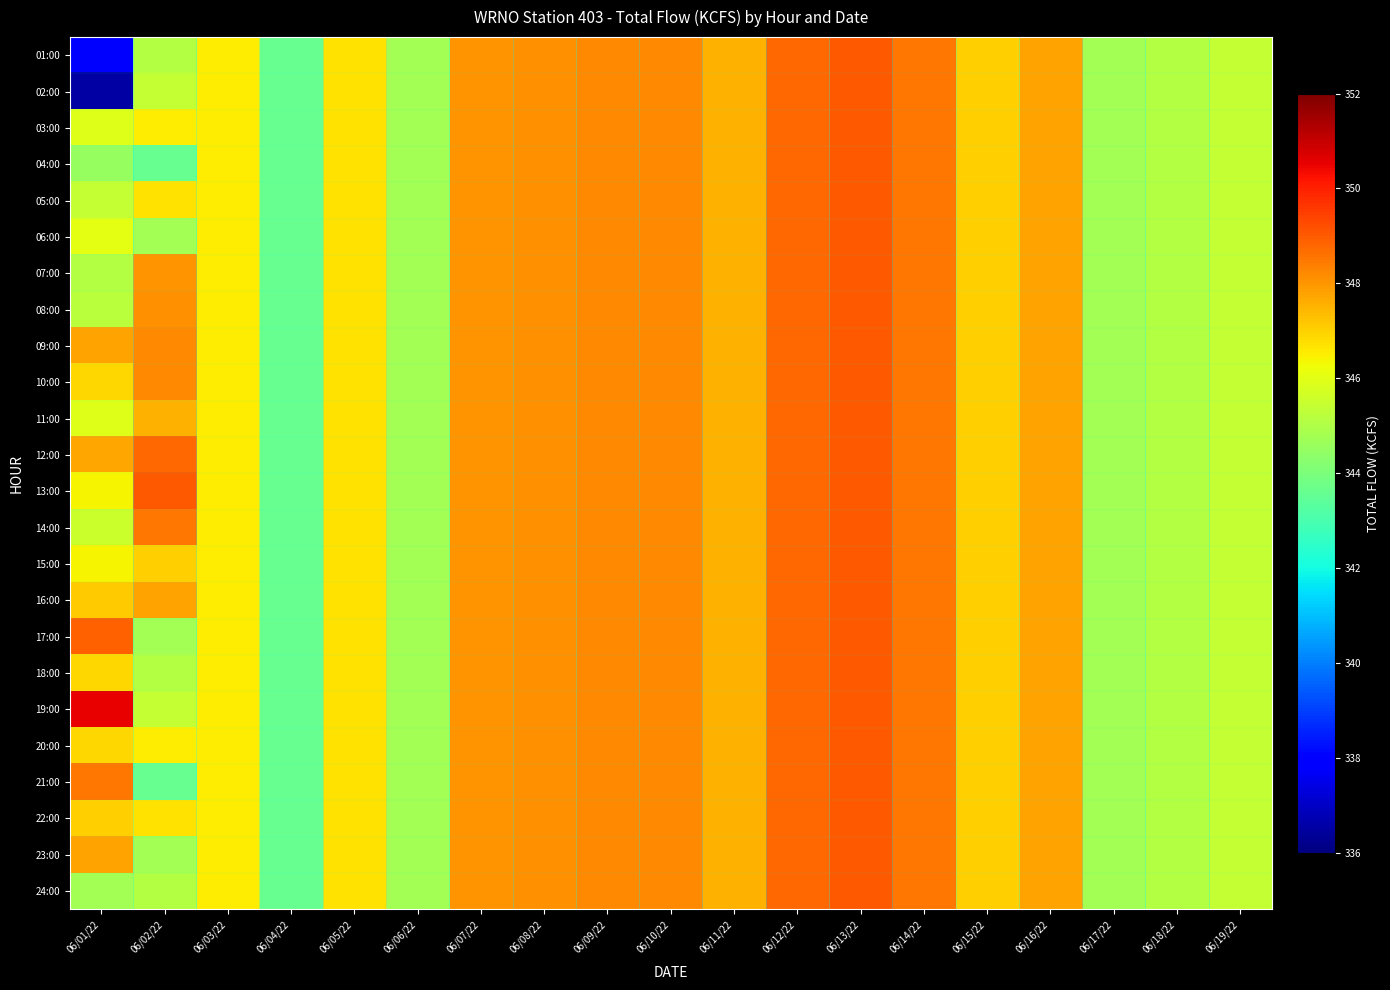

Reading left to right, what are all the values shown in this chart?

01:00: 06/01/22=338.0	06/02/22=345.1	06/03/22=346.5	06/04/22=343.6	06/05/22=346.7	06/06/22=344.8	06/07/22=348.0	06/08/22=348.1	06/09/22=348.2	06/10/22=348.2	06/11/22=347.5	06/12/22=348.8	06/13/22=349.0	06/14/22=348.5	06/15/22=347.0	06/16/22=347.8	06/17/22=344.8	06/18/22=345.1	06/19/22=345.4
02:00: 06/01/22=336.5	06/02/22=345.4	06/03/22=346.5	06/04/22=343.6	06/05/22=346.7	06/06/22=344.8	06/07/22=348.0	06/08/22=348.1	06/09/22=348.2	06/10/22=348.2	06/11/22=347.5	06/12/22=348.8	06/13/22=349.0	06/14/22=348.5	06/15/22=347.0	06/16/22=347.8	06/17/22=344.8	06/18/22=345.1	06/19/22=345.4
03:00: 06/01/22=345.9	06/02/22=346.5	06/03/22=346.5	06/04/22=343.6	06/05/22=346.7	06/06/22=344.8	06/07/22=348.0	06/08/22=348.1	06/09/22=348.2	06/10/22=348.2	06/11/22=347.5	06/12/22=348.8	06/13/22=349.0	06/14/22=348.5	06/15/22=347.0	06/16/22=347.8	06/17/22=344.8	06/18/22=345.1	06/19/22=345.4
04:00: 06/01/22=344.5	06/02/22=343.6	06/03/22=346.5	06/04/22=343.6	06/05/22=346.7	06/06/22=344.8	06/07/22=348.0	06/08/22=348.1	06/09/22=348.2	06/10/22=348.2	06/11/22=347.5	06/12/22=348.8	06/13/22=349.0	06/14/22=348.5	06/15/22=347.0	06/16/22=347.8	06/17/22=344.8	06/18/22=345.1	06/19/22=345.4
05:00: 06/01/22=345.4	06/02/22=346.7	06/03/22=346.5	06/04/22=343.6	06/05/22=346.7	06/06/22=344.8	06/07/22=348.0	06/08/22=348.1	06/09/22=348.2	06/10/22=348.2	06/11/22=347.5	06/12/22=348.8	06/13/22=349.0	06/14/22=348.5	06/15/22=347.0	06/16/22=347.8	06/17/22=344.8	06/18/22=345.1	06/19/22=345.4
06:00: 06/01/22=346.0	06/02/22=344.8	06/03/22=346.5	06/04/22=343.6	06/05/22=346.7	06/06/22=344.8	06/07/22=348.0	06/08/22=348.1	06/09/22=348.2	06/10/22=348.2	06/11/22=347.5	06/12/22=348.8	06/13/22=349.0	06/14/22=348.5	06/15/22=347.0	06/16/22=347.8	06/17/22=344.8	06/18/22=345.1	06/19/22=345.4
07:00: 06/01/22=345.1	06/02/22=348.0	06/03/22=346.5	06/04/22=343.6	06/05/22=346.7	06/06/22=344.8	06/07/22=348.0	06/08/22=348.1	06/09/22=348.2	06/10/22=348.2	06/11/22=347.5	06/12/22=348.8	06/13/22=349.0	06/14/22=348.5	06/15/22=347.0	06/16/22=347.8	06/17/22=344.8	06/18/22=345.1	06/19/22=345.4
08:00: 06/01/22=345.2	06/02/22=348.1	06/03/22=346.5	06/04/22=343.6	06/05/22=346.7	06/06/22=344.8	06/07/22=348.0	06/08/22=348.1	06/09/22=348.2	06/10/22=348.2	06/11/22=347.5	06/12/22=348.8	06/13/22=349.0	06/14/22=348.5	06/15/22=347.0	06/16/22=347.8	06/17/22=344.8	06/18/22=345.1	06/19/22=345.4
09:00: 06/01/22=347.8	06/02/22=348.2	06/03/22=346.5	06/04/22=343.6	06/05/22=346.7	06/06/22=344.8	06/07/22=348.0	06/08/22=348.1	06/09/22=348.2	06/10/22=348.2	06/11/22=347.5	06/12/22=348.8	06/13/22=349.0	06/14/22=348.5	06/15/22=347.0	06/16/22=347.8	06/17/22=344.8	06/18/22=345.1	06/19/22=345.4
10:00: 06/01/22=346.9	06/02/22=348.2	06/03/22=346.5	06/04/22=343.6	06/05/22=346.7	06/06/22=344.8	06/07/22=348.0	06/08/22=348.1	06/09/22=348.2	06/10/22=348.2	06/11/22=347.5	06/12/22=348.8	06/13/22=349.0	06/14/22=348.5	06/15/22=347.0	06/16/22=347.8	06/17/22=344.8	06/18/22=345.1	06/19/22=345.4
11:00: 06/01/22=345.9	06/02/22=347.5	06/03/22=346.5	06/04/22=343.6	06/05/22=346.7	06/06/22=344.8	06/07/22=348.0	06/08/22=348.1	06/09/22=348.2	06/10/22=348.2	06/11/22=347.5	06/12/22=348.8	06/13/22=349.0	06/14/22=348.5	06/15/22=347.0	06/16/22=347.8	06/17/22=344.8	06/18/22=345.1	06/19/22=345.4
12:00: 06/01/22=347.7	06/02/22=348.8	06/03/22=346.5	06/04/22=343.6	06/05/22=346.7	06/06/22=344.8	06/07/22=348.0	06/08/22=348.1	06/09/22=348.2	06/10/22=348.2	06/11/22=347.5	06/12/22=348.8	06/13/22=349.0	06/14/22=348.5	06/15/22=347.0	06/16/22=347.8	06/17/22=344.8	06/18/22=345.1	06/19/22=345.4
13:00: 06/01/22=346.4	06/02/22=349.0	06/03/22=346.5	06/04/22=343.6	06/05/22=346.7	06/06/22=344.8	06/07/22=348.0	06/08/22=348.1	06/09/22=348.2	06/10/22=348.2	06/11/22=347.5	06/12/22=348.8	06/13/22=349.0	06/14/22=348.5	06/15/22=347.0	06/16/22=347.8	06/17/22=344.8	06/18/22=345.1	06/19/22=345.4
14:00: 06/01/22=345.5	06/02/22=348.5	06/03/22=346.5	06/04/22=343.6	06/05/22=346.7	06/06/22=344.8	06/07/22=348.0	06/08/22=348.1	06/09/22=348.2	06/10/22=348.2	06/11/22=347.5	06/12/22=348.8	06/13/22=349.0	06/14/22=348.5	06/15/22=347.0	06/16/22=347.8	06/17/22=344.8	06/18/22=345.1	06/19/22=345.4
15:00: 06/01/22=346.4	06/02/22=347.0	06/03/22=346.5	06/04/22=343.6	06/05/22=346.7	06/06/22=344.8	06/07/22=348.0	06/08/22=348.1	06/09/22=348.2	06/10/22=348.2	06/11/22=347.5	06/12/22=348.8	06/13/22=349.0	06/14/22=348.5	06/15/22=347.0	06/16/22=347.8	06/17/22=344.8	06/18/22=345.1	06/19/22=345.4
16:00: 06/01/22=347.1	06/02/22=347.8	06/03/22=346.5	06/04/22=343.6	06/05/22=346.7	06/06/22=344.8	06/07/22=348.0	06/08/22=348.1	06/09/22=348.2	06/10/22=348.2	06/11/22=347.5	06/12/22=348.8	06/13/22=349.0	06/14/22=348.5	06/15/22=347.0	06/16/22=347.8	06/17/22=344.8	06/18/22=345.1	06/19/22=345.4
17:00: 06/01/22=348.9	06/02/22=344.8	06/03/22=346.5	06/04/22=343.6	06/05/22=346.7	06/06/22=344.8	06/07/22=348.0	06/08/22=348.1	06/09/22=348.2	06/10/22=348.2	06/11/22=347.5	06/12/22=348.8	06/13/22=349.0	06/14/22=348.5	06/15/22=347.0	06/16/22=347.8	06/17/22=344.8	06/18/22=345.1	06/19/22=345.4
18:00: 06/01/22=346.9	06/02/22=345.1	06/03/22=346.5	06/04/22=343.6	06/05/22=346.7	06/06/22=344.8	06/07/22=348.0	06/08/22=348.1	06/09/22=348.2	06/10/22=348.2	06/11/22=347.5	06/12/22=348.8	06/13/22=349.0	06/14/22=348.5	06/15/22=347.0	06/16/22=347.8	06/17/22=344.8	06/18/22=345.1	06/19/22=345.4
19:00: 06/01/22=350.5	06/02/22=345.4	06/03/22=346.5	06/04/22=343.6	06/05/22=346.7	06/06/22=344.8	06/07/22=348.0	06/08/22=348.1	06/09/22=348.2	06/10/22=348.2	06/11/22=347.5	06/12/22=348.8	06/13/22=349.0	06/14/22=348.5	06/15/22=347.0	06/16/22=347.8	06/17/22=344.8	06/18/22=345.1	06/19/22=345.4
20:00: 06/01/22=346.9	06/02/22=346.5	06/03/22=346.5	06/04/22=343.6	06/05/22=346.7	06/06/22=344.8	06/07/22=348.0	06/08/22=348.1	06/09/22=348.2	06/10/22=348.2	06/11/22=347.5	06/12/22=348.8	06/13/22=349.0	06/14/22=348.5	06/15/22=347.0	06/16/22=347.8	06/17/22=344.8	06/18/22=345.1	06/19/22=345.4
21:00: 06/01/22=348.5	06/02/22=343.6	06/03/22=346.5	06/04/22=343.6	06/05/22=346.7	06/06/22=344.8	06/07/22=348.0	06/08/22=348.1	06/09/22=348.2	06/10/22=348.2	06/11/22=347.5	06/12/22=348.8	06/13/22=349.0	06/14/22=348.5	06/15/22=347.0	06/16/22=347.8	06/17/22=344.8	06/18/22=345.1	06/19/22=345.4
22:00: 06/01/22=347.0	06/02/22=346.7	06/03/22=346.5	06/04/22=343.6	06/05/22=346.7	06/06/22=344.8	06/07/22=348.0	06/08/22=348.1	06/09/22=348.2	06/10/22=348.2	06/11/22=347.5	06/12/22=348.8	06/13/22=349.0	06/14/22=348.5	06/15/22=347.0	06/16/22=347.8	06/17/22=344.8	06/18/22=345.1	06/19/22=345.4
23:00: 06/01/22=347.8	06/02/22=344.8	06/03/22=346.5	06/04/22=343.6	06/05/22=346.7	06/06/22=344.8	06/07/22=348.0	06/08/22=348.1	06/09/22=348.2	06/10/22=348.2	06/11/22=347.5	06/12/22=348.8	06/13/22=349.0	06/14/22=348.5	06/15/22=347.0	06/16/22=347.8	06/17/22=344.8	06/18/22=345.1	06/19/22=345.4
24:00: 06/01/22=344.8	06/02/22=345.1	06/03/22=346.5	06/04/22=343.6	06/05/22=346.7	06/06/22=344.8	06/07/22=348.0	06/08/22=348.1	06/09/22=348.2	06/10/22=348.2	06/11/22=347.5	06/12/22=348.8	06/13/22=349.0	06/14/22=348.5	06/15/22=347.0	06/16/22=347.8	06/17/22=344.8	06/18/22=345.1	06/19/22=345.4